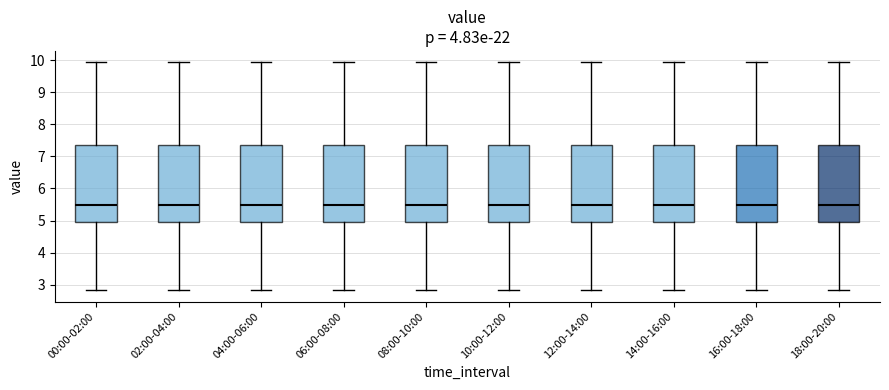

Reading left to right, transcribe this box plot: for each box, give where its median line is, the range the box spans, and where its two whiskers end, as read against the y-axis. The values are not printed on the chart, so give them approximately, as read against the axis.

00:00-02:00: median 5.5, box 4.9 to 7.4, whiskers 2.8 to 9.9
02:00-04:00: median 5.5, box 4.9 to 7.4, whiskers 2.8 to 9.9
04:00-06:00: median 5.5, box 4.9 to 7.4, whiskers 2.8 to 9.9
06:00-08:00: median 5.5, box 4.9 to 7.4, whiskers 2.8 to 9.9
08:00-10:00: median 5.5, box 4.9 to 7.4, whiskers 2.8 to 9.9
10:00-12:00: median 5.5, box 4.9 to 7.4, whiskers 2.8 to 9.9
12:00-14:00: median 5.5, box 4.9 to 7.4, whiskers 2.8 to 9.9
14:00-16:00: median 5.5, box 4.9 to 7.4, whiskers 2.8 to 9.9
16:00-18:00: median 5.5, box 4.9 to 7.4, whiskers 2.8 to 9.9
18:00-20:00: median 5.5, box 4.9 to 7.4, whiskers 2.8 to 9.9